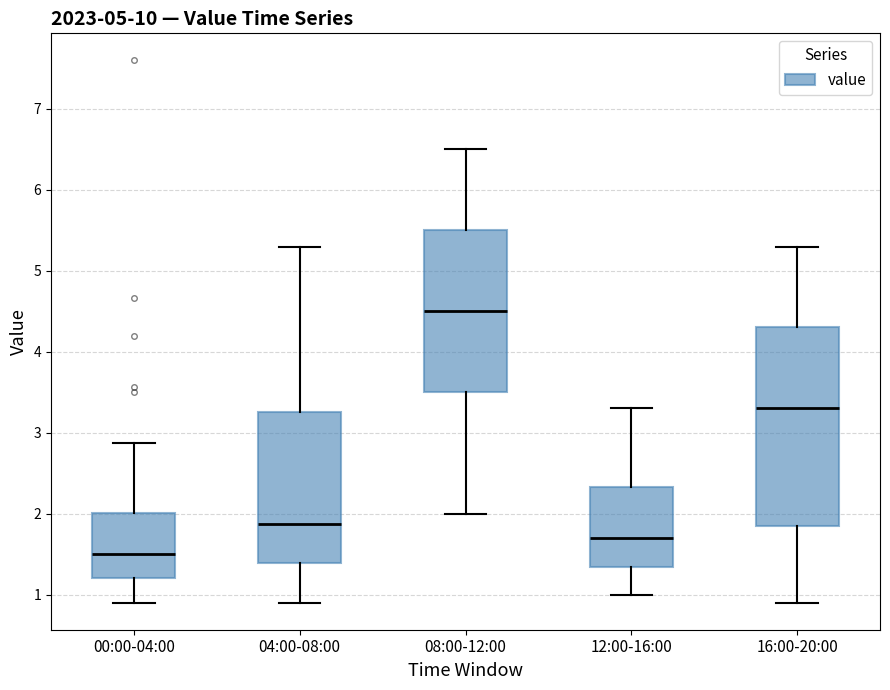

Where does the lower whisker of the box for 16:00-20:00 end on the y-axis? The values are not printed on the chart, so give them approximately, as read against the axis.

0.9